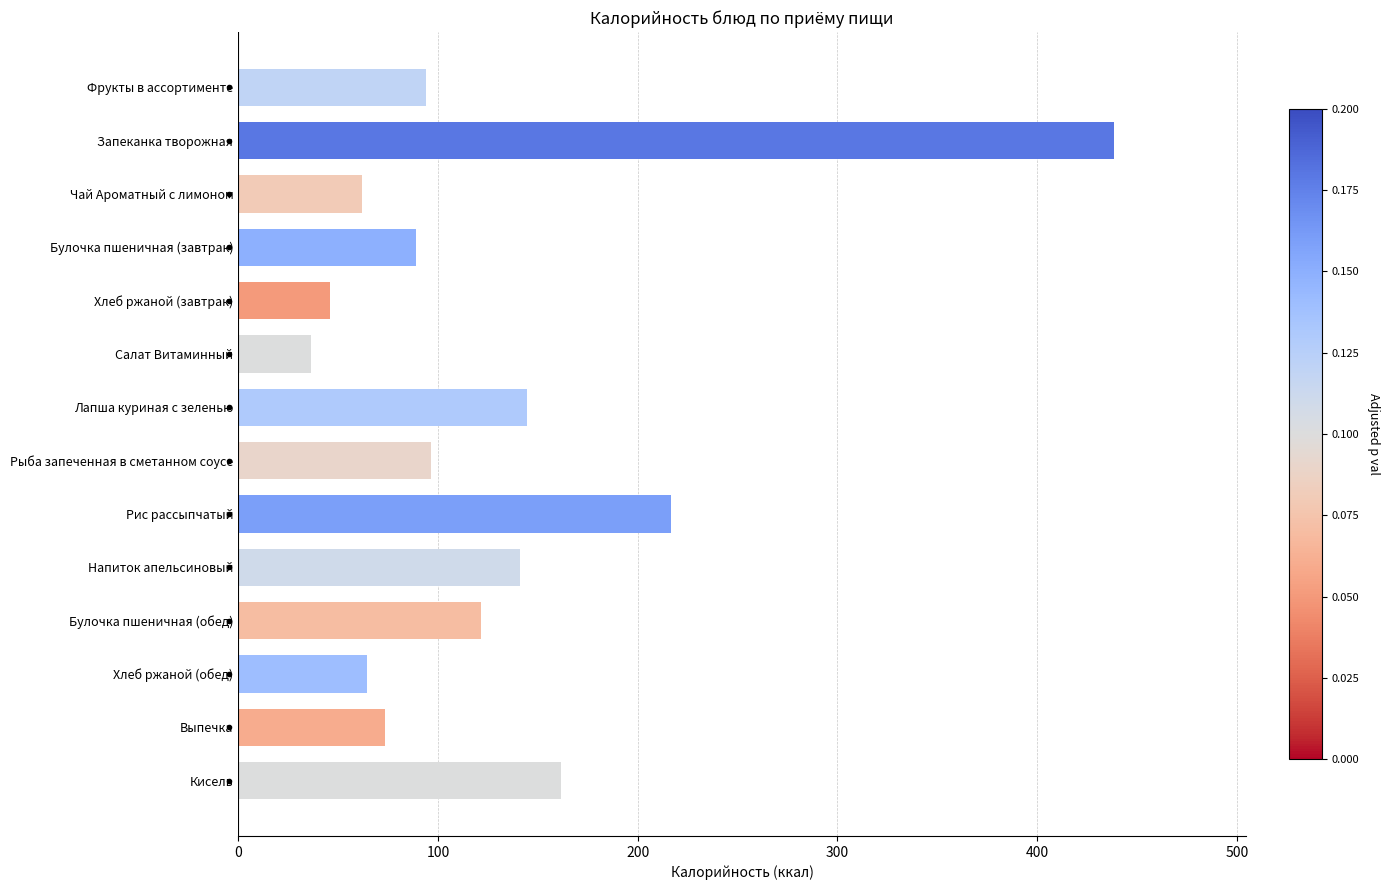

Which has a higher value, Фрукты в ассортименте or Чай Ароматный с лимоном?

Фрукты в ассортименте